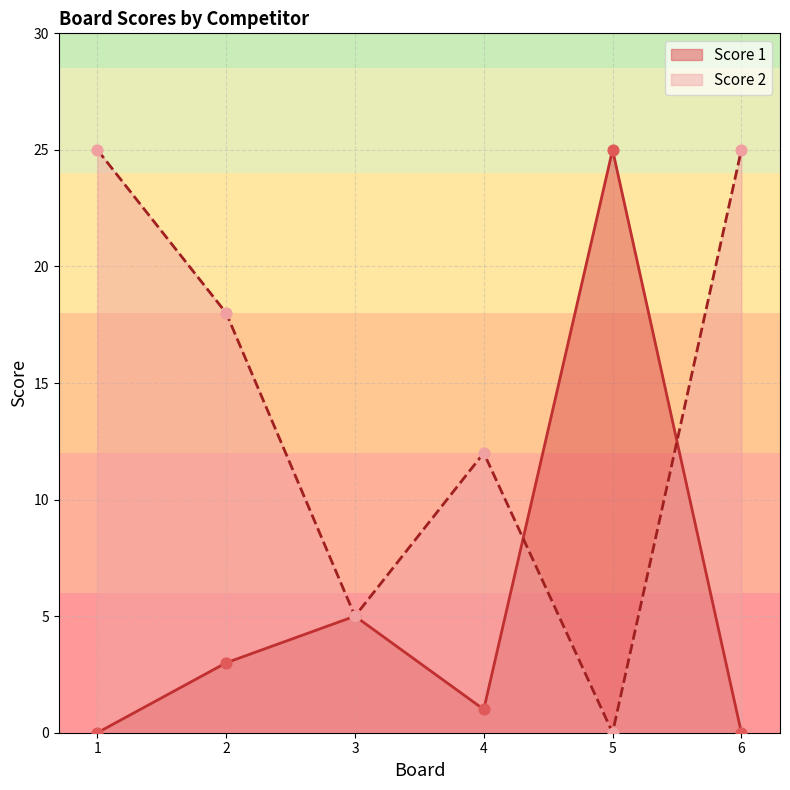

At which category is the sum across all series the highest?

1